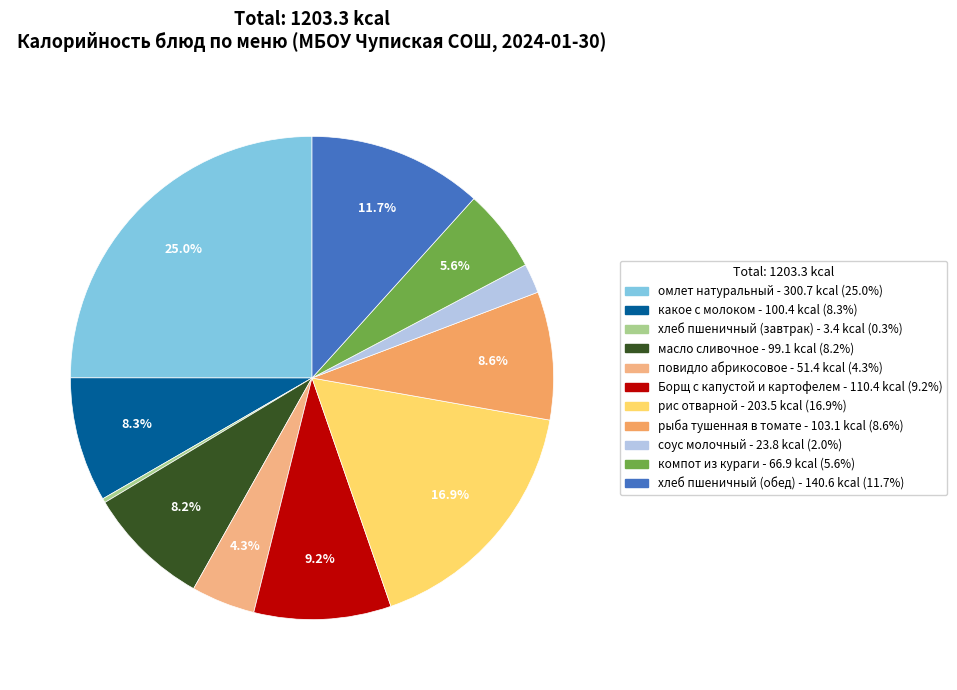

How many segments does this pie chart have?

11